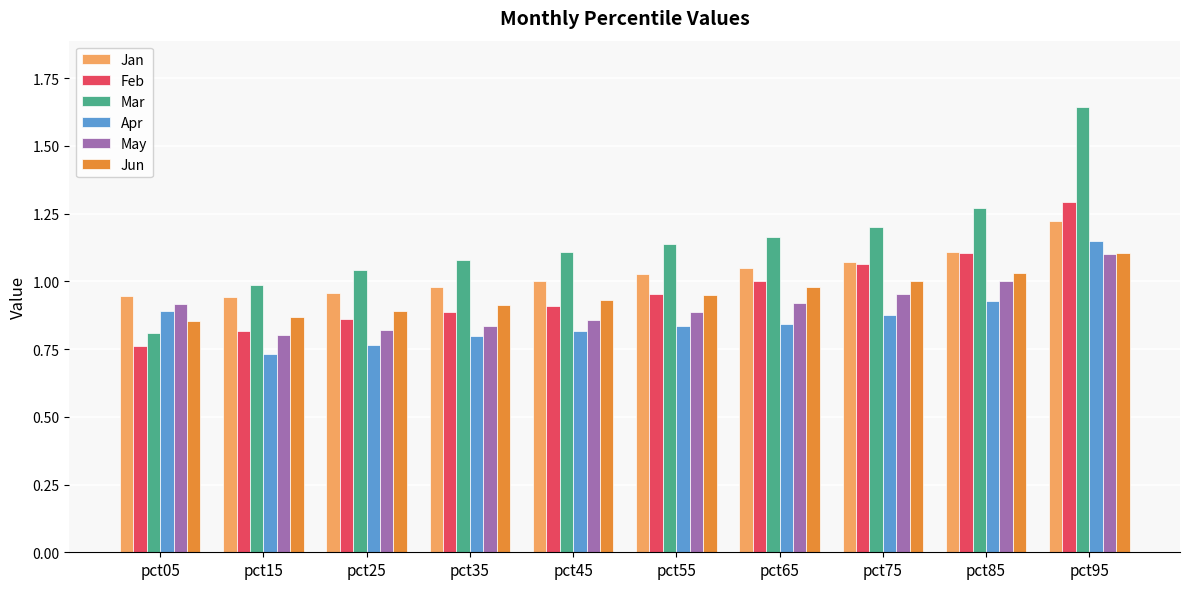

What is the sum of the Apr values at pct95 and pct75?

2.0